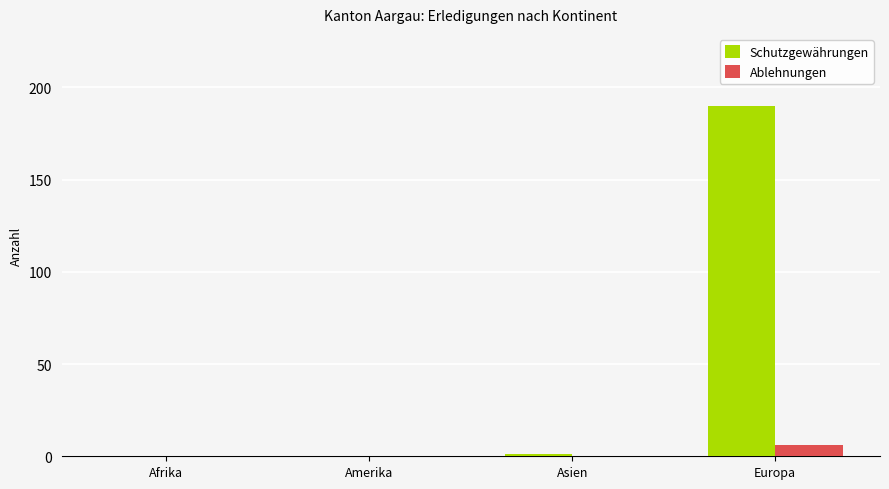

Which series has the largest range (max minus min)?

Schutzgewährungen